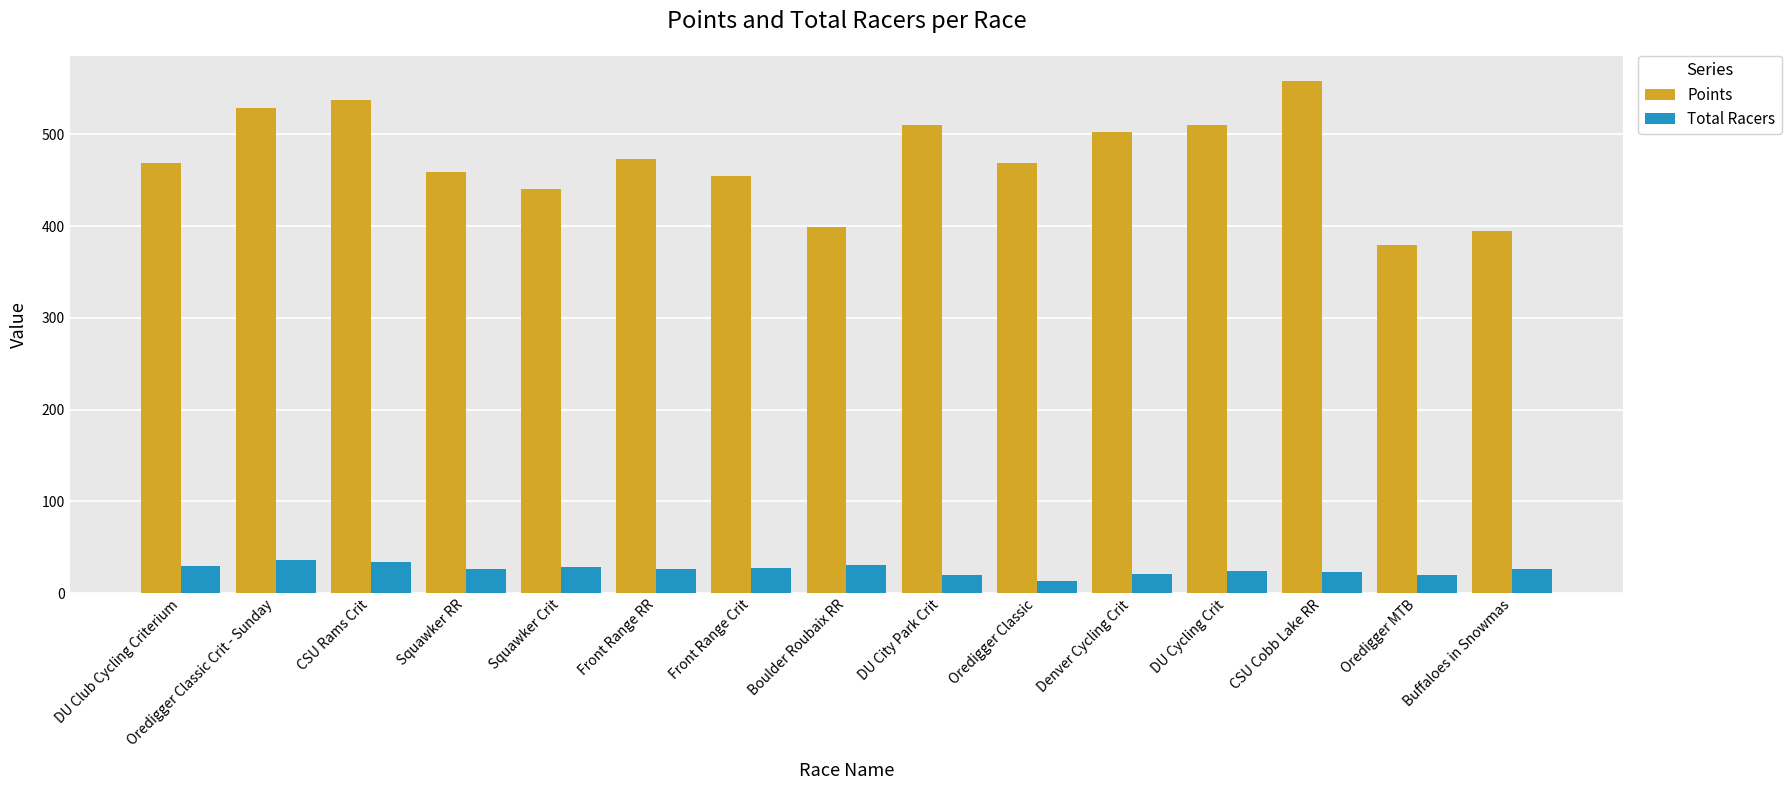

True or false: Points has a value of 379.2 at Oredigger MTB.

True